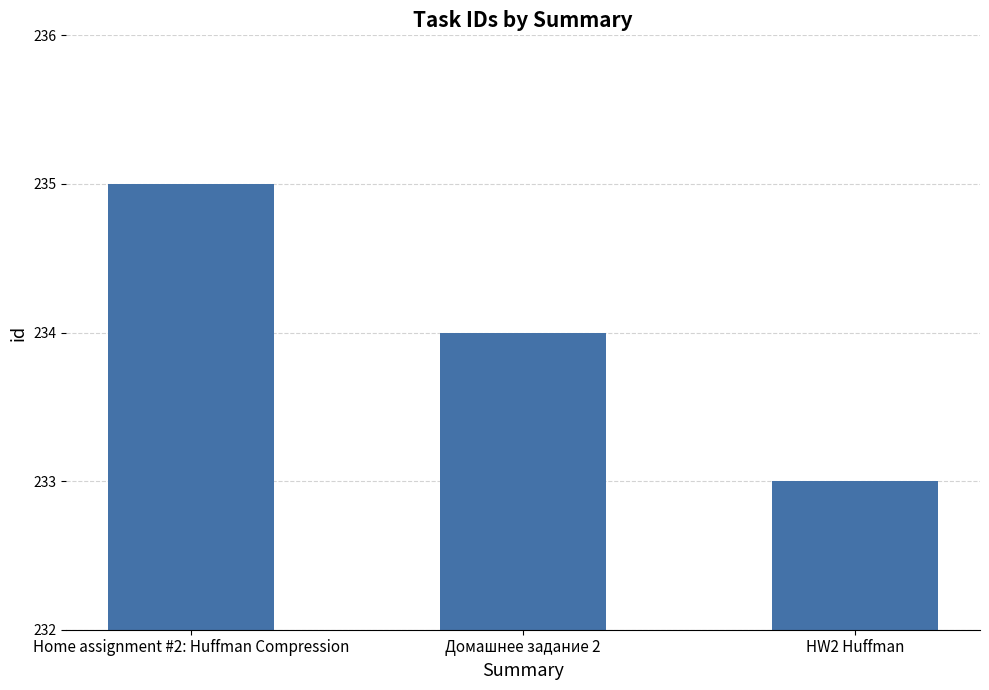

The value at Домашнее задание 2 is 234. True or false?

True